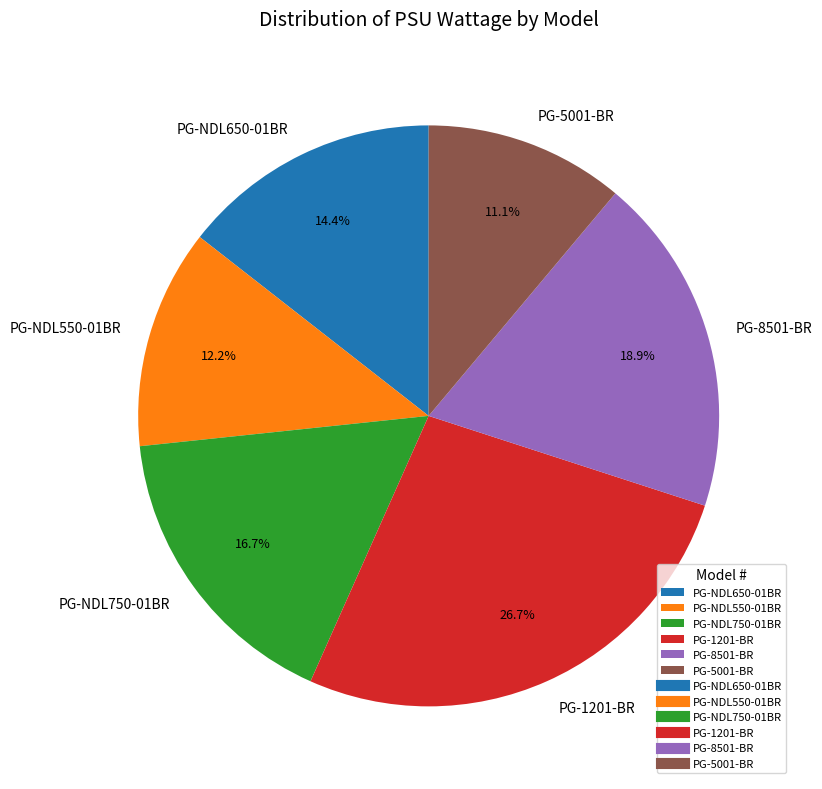

Rank the categories by value from lowest to highest.

PG-5001-BR, PG-NDL550-01BR, PG-NDL650-01BR, PG-NDL750-01BR, PG-8501-BR, PG-1201-BR